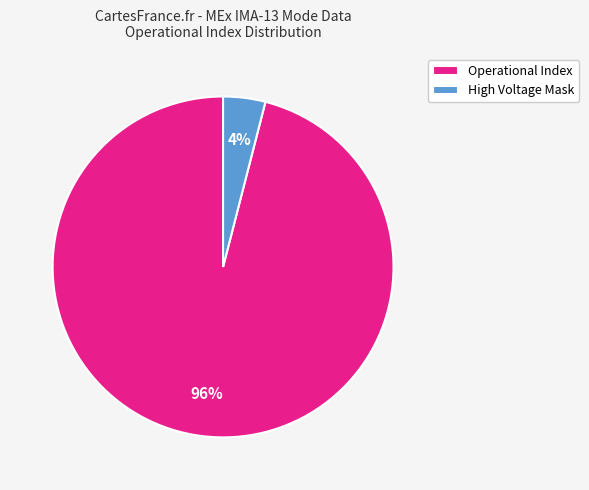

The High Voltage Mask slice represents 4% of the pie. True or false?

True